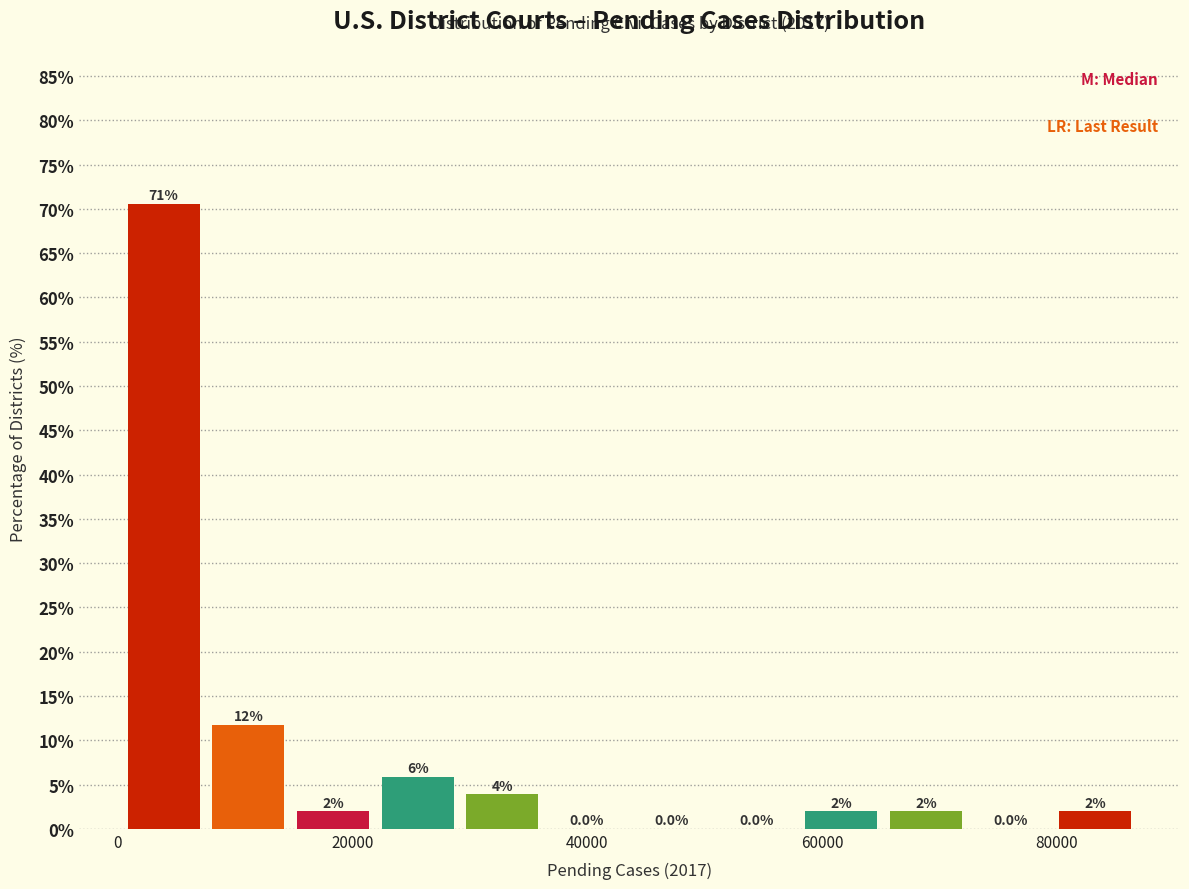

Around what value on the x-axis is the tallest bar? Give the approximate position of its centre, as read against the axis.

4000